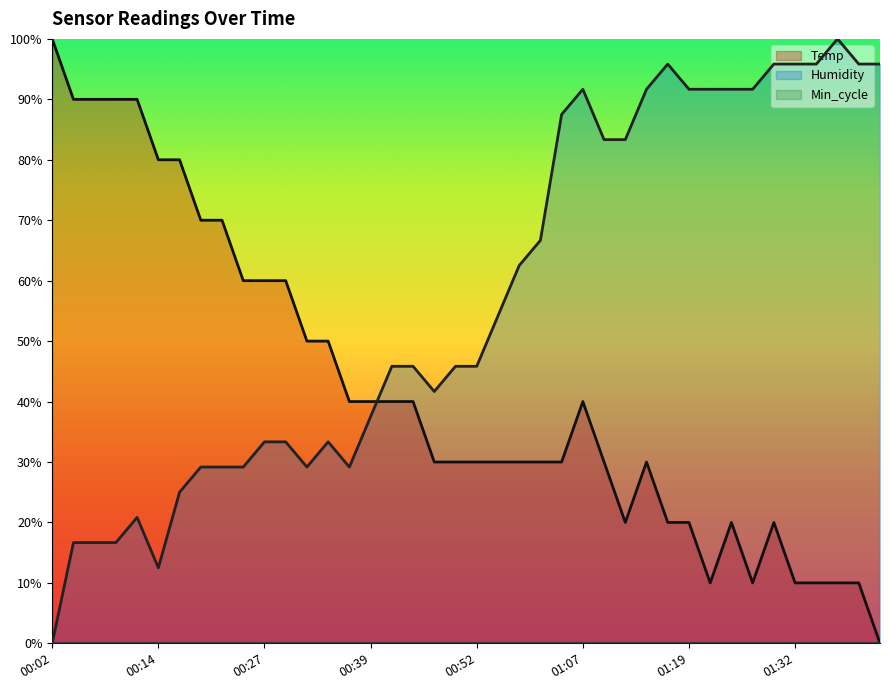

What is the highest value of the Temp series?

100.0